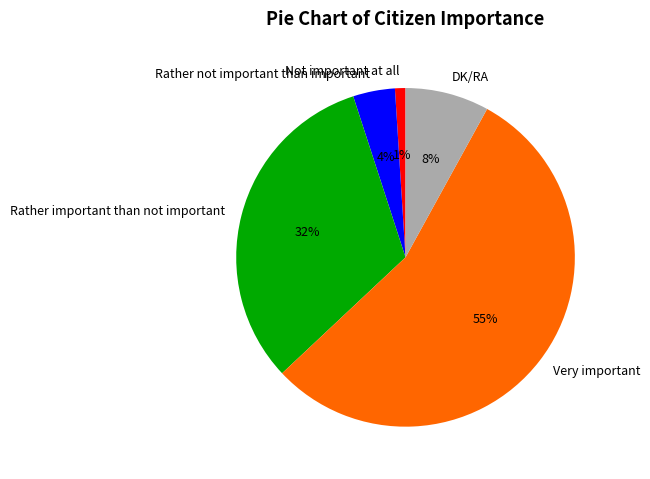

The Rather important than not important slice represents 32% of the pie. True or false?

True